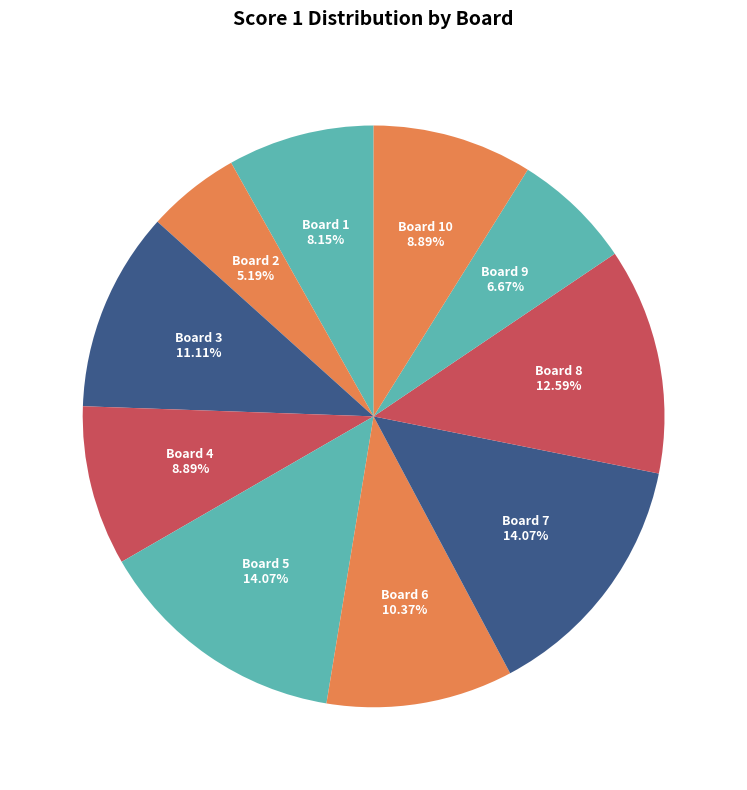

Which category has the smallest portion of the pie?

Board 2